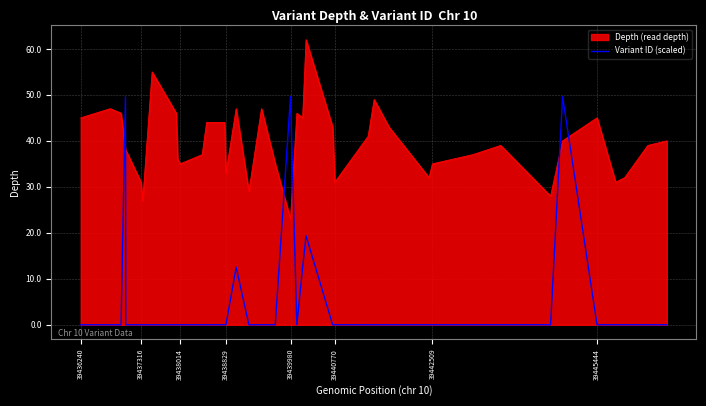

What is the lowest value of the Depth (read depth) series?

23.0